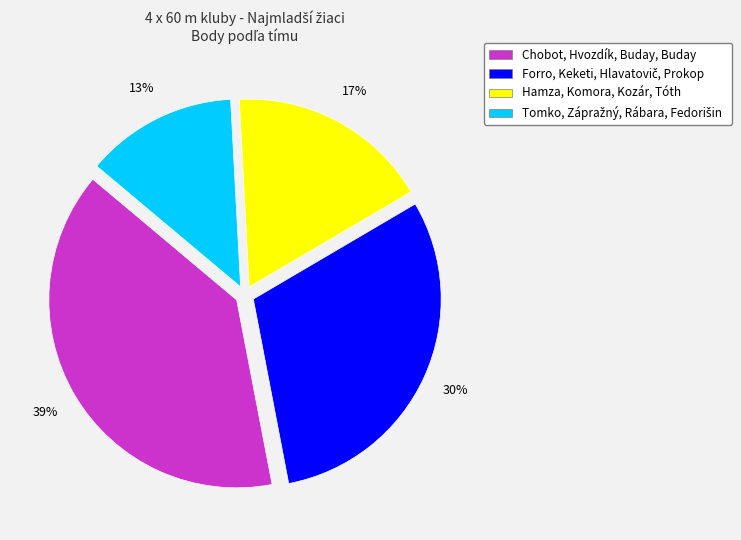

True or false: Hamza, Komora, Kozár, Tóth accounts for 9% of the total.

False